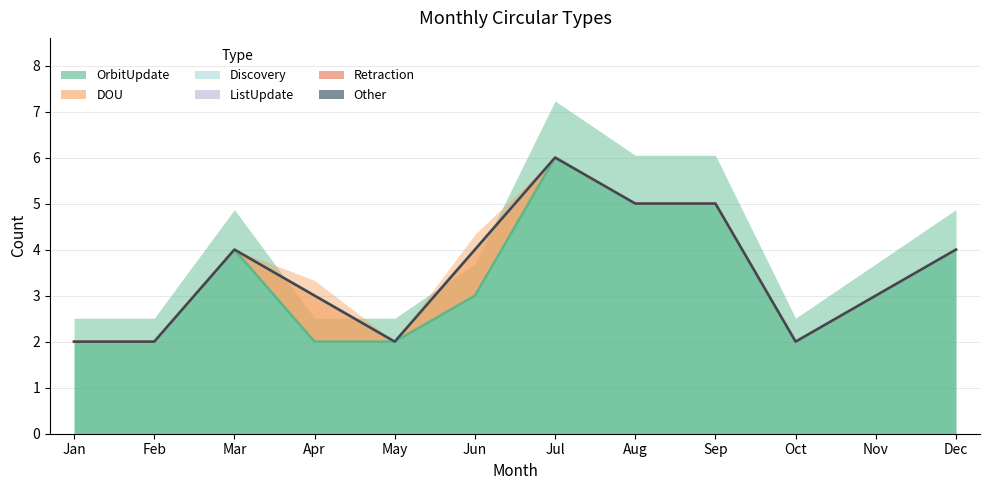

Where is Other nearest to the value 0?

Jan